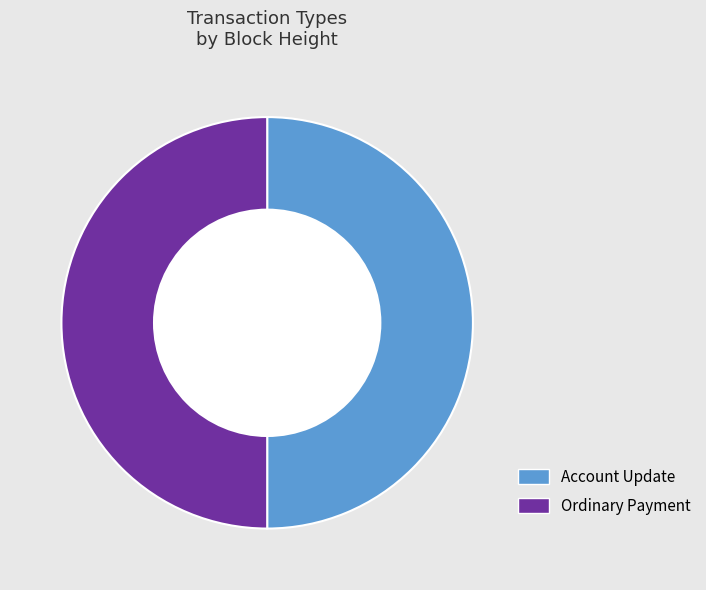

Approximately how many times larger is the value at Account Update compared to Ordinary Payment?

1.0